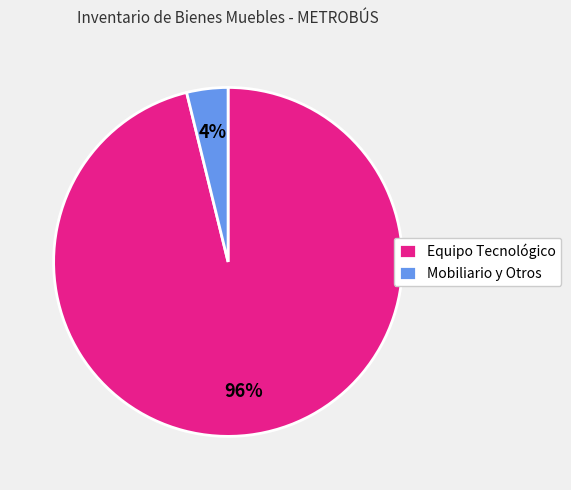

How many slices are in this pie chart?

2